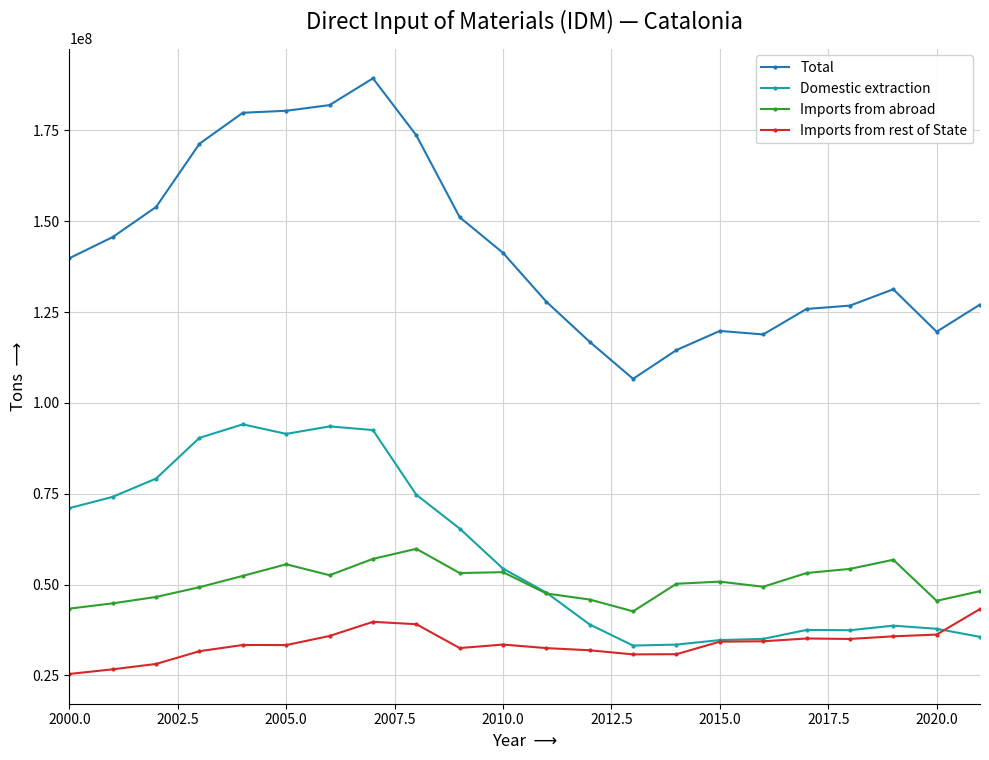

True or false: Total and Imports from abroad intersect in this chart.

False